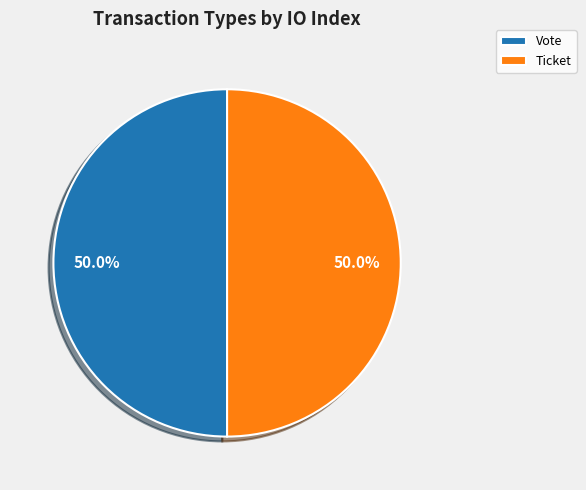

Do Ticket and Vote together represent more than half of the pie?

Yes